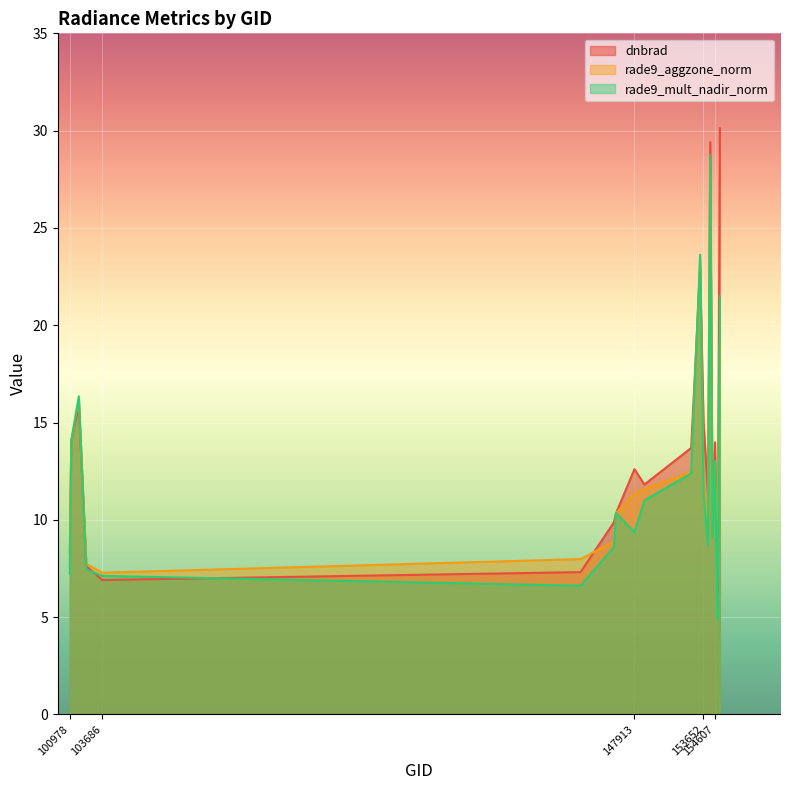

True or false: rade9_aggzone_norm has a value of 27.8 at 154213.

True